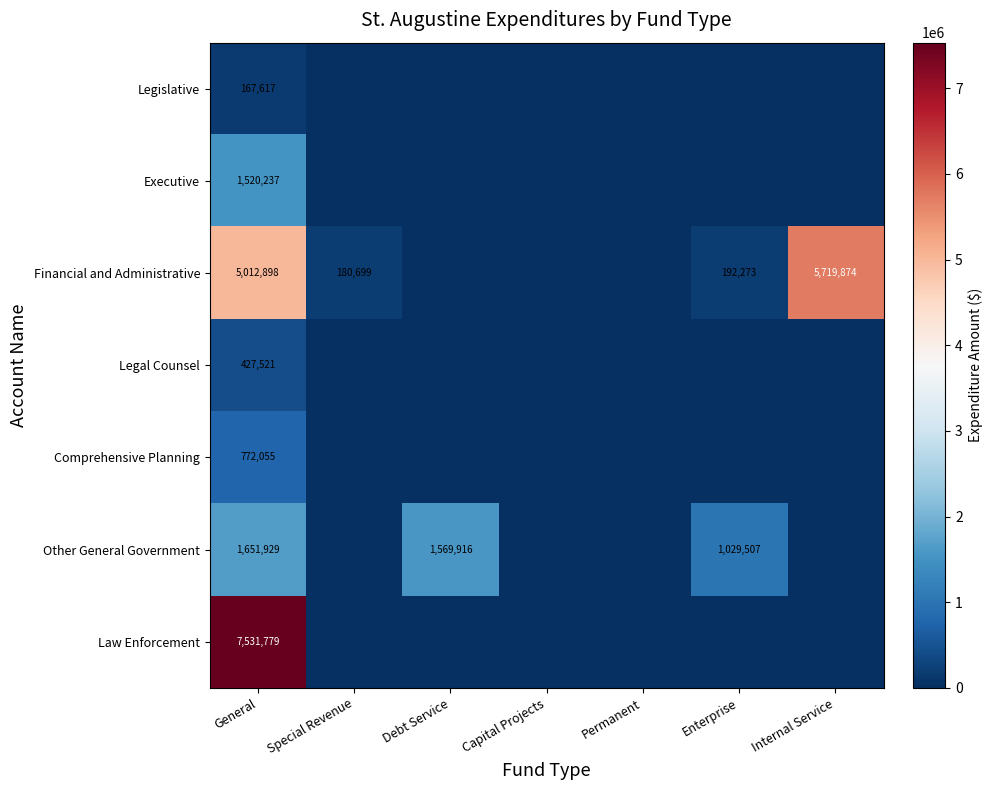

Is it true that Legislative equals 167617 at General?

True